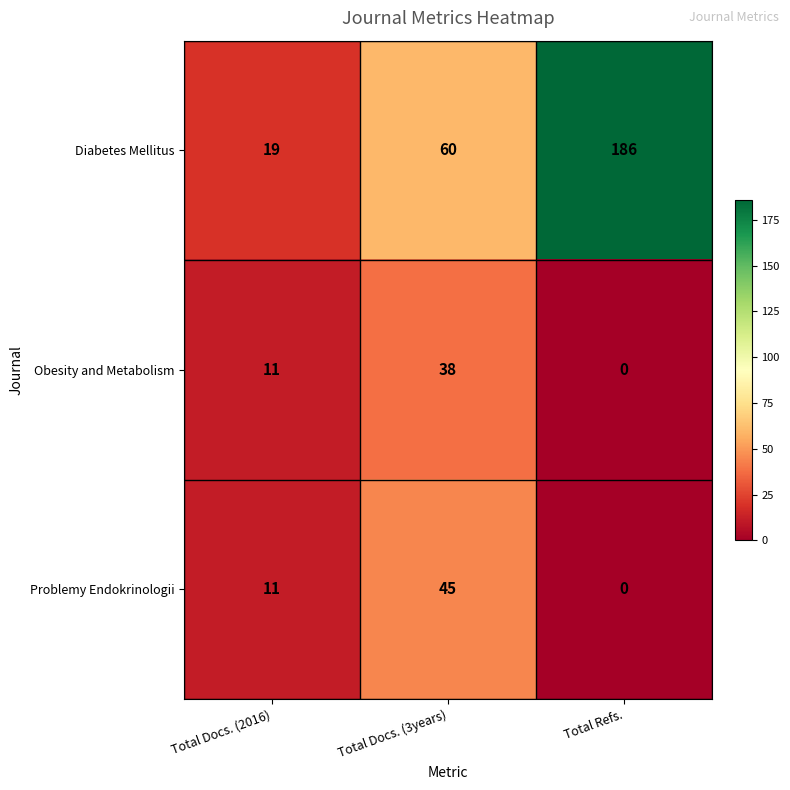

What is the total value across all series at Total Refs.?

186